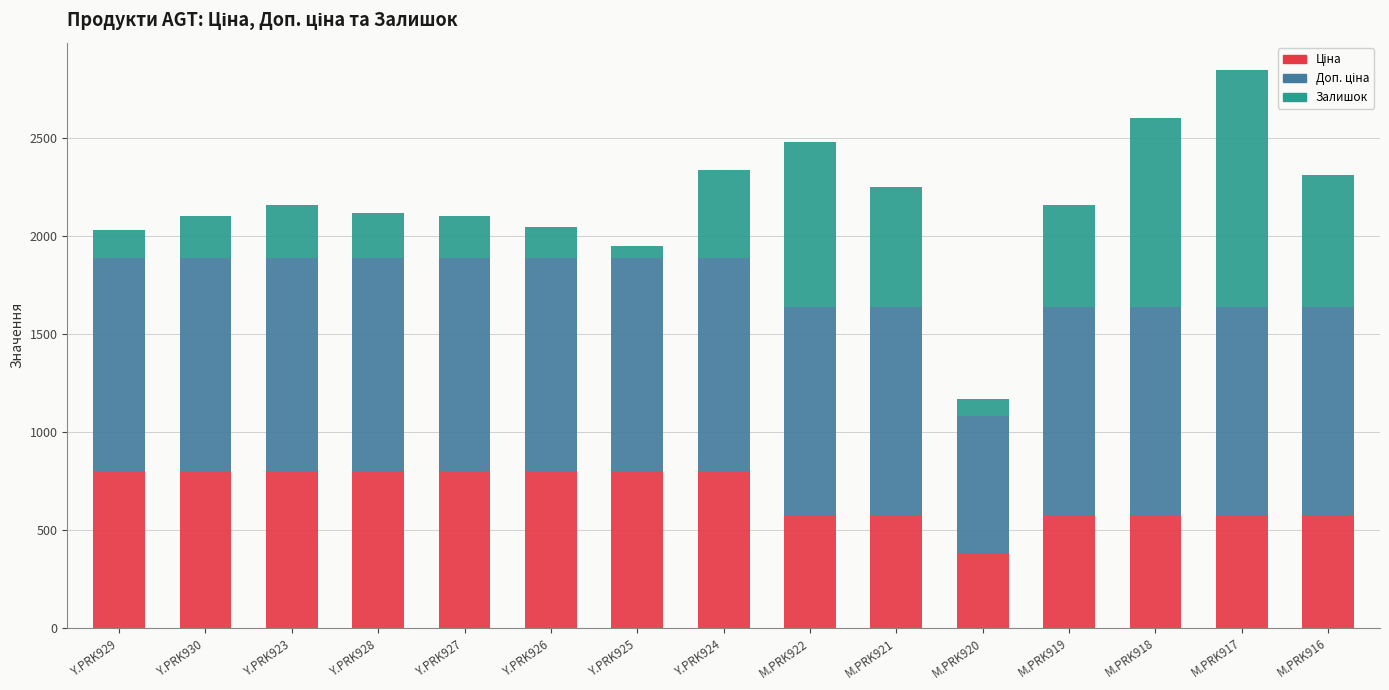

How many data points does each series have?

15